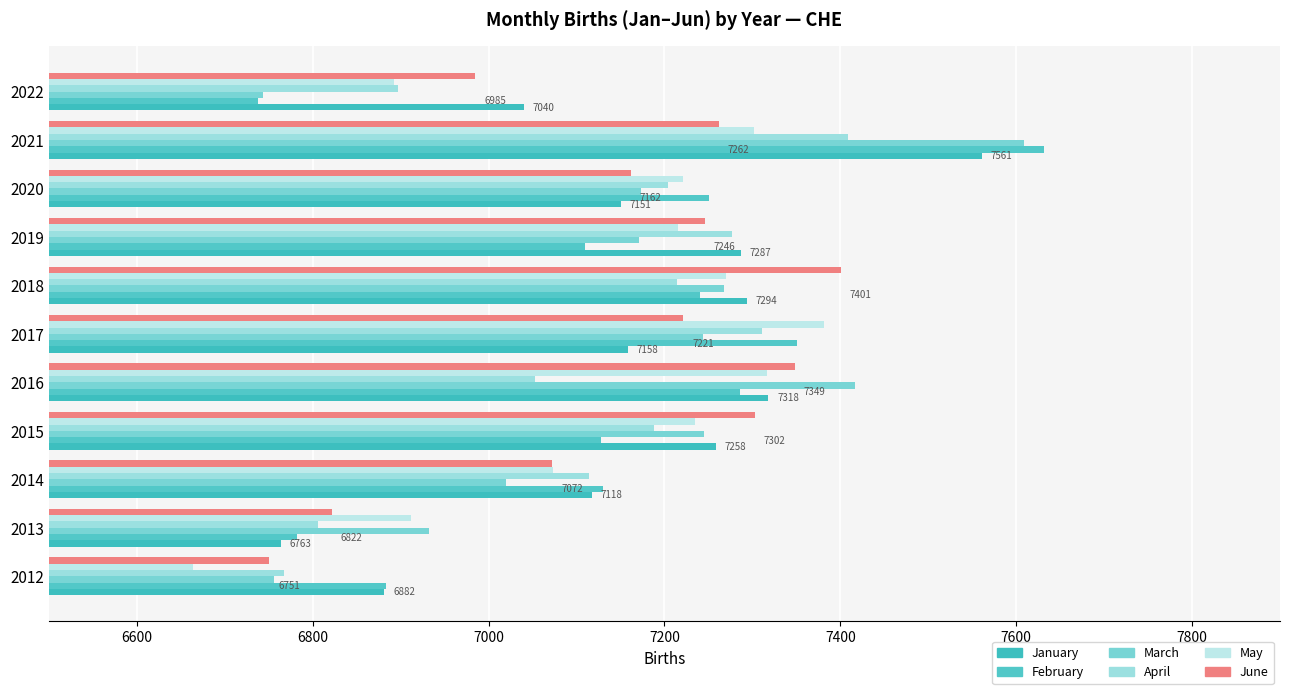

Which label corresponds to the smallest value in the chart?

2012